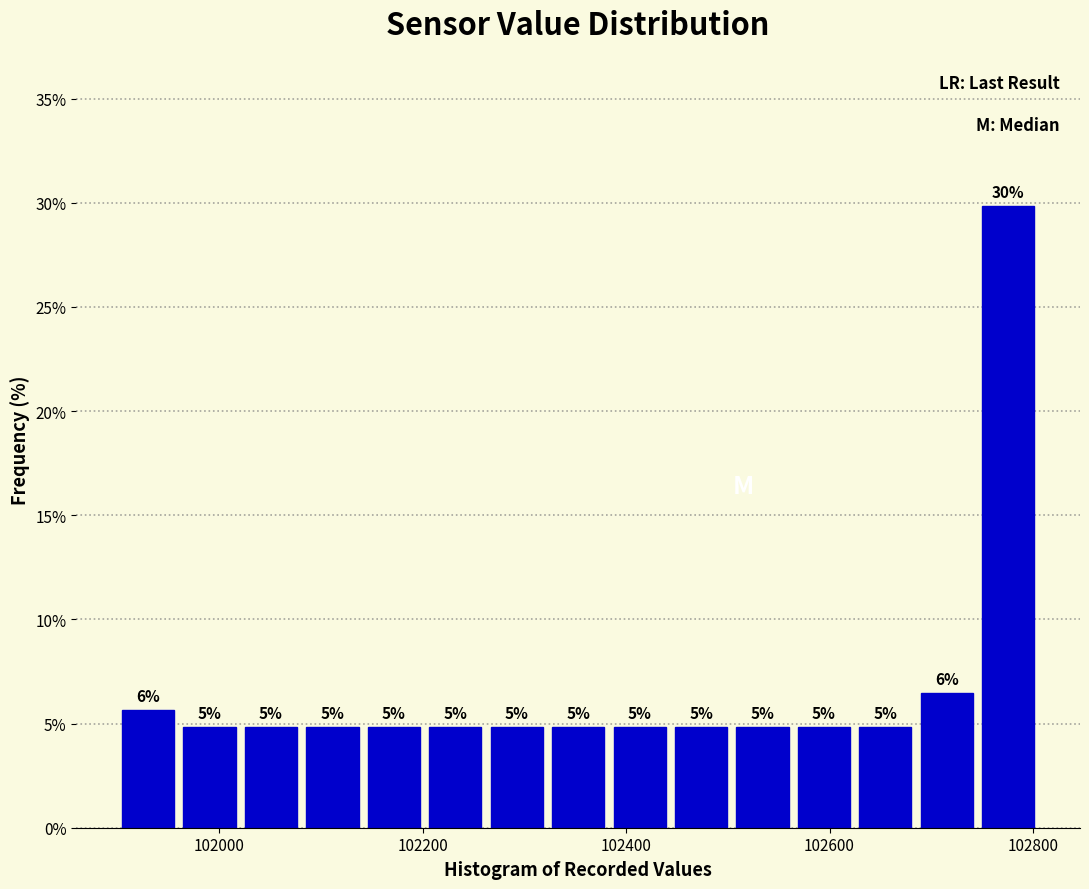

Around what value on the x-axis is the tallest bar? Give the approximate position of its centre, as read against the axis.

102780